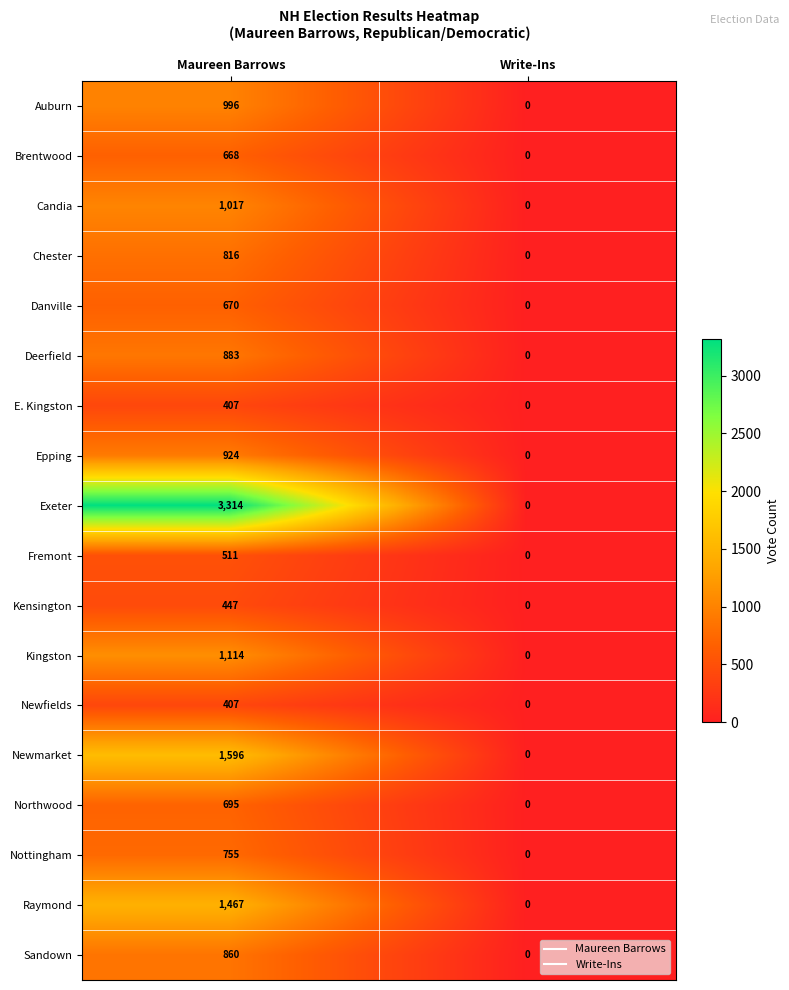

What is the difference between the maximum and minimum values in the Candia series?

1017